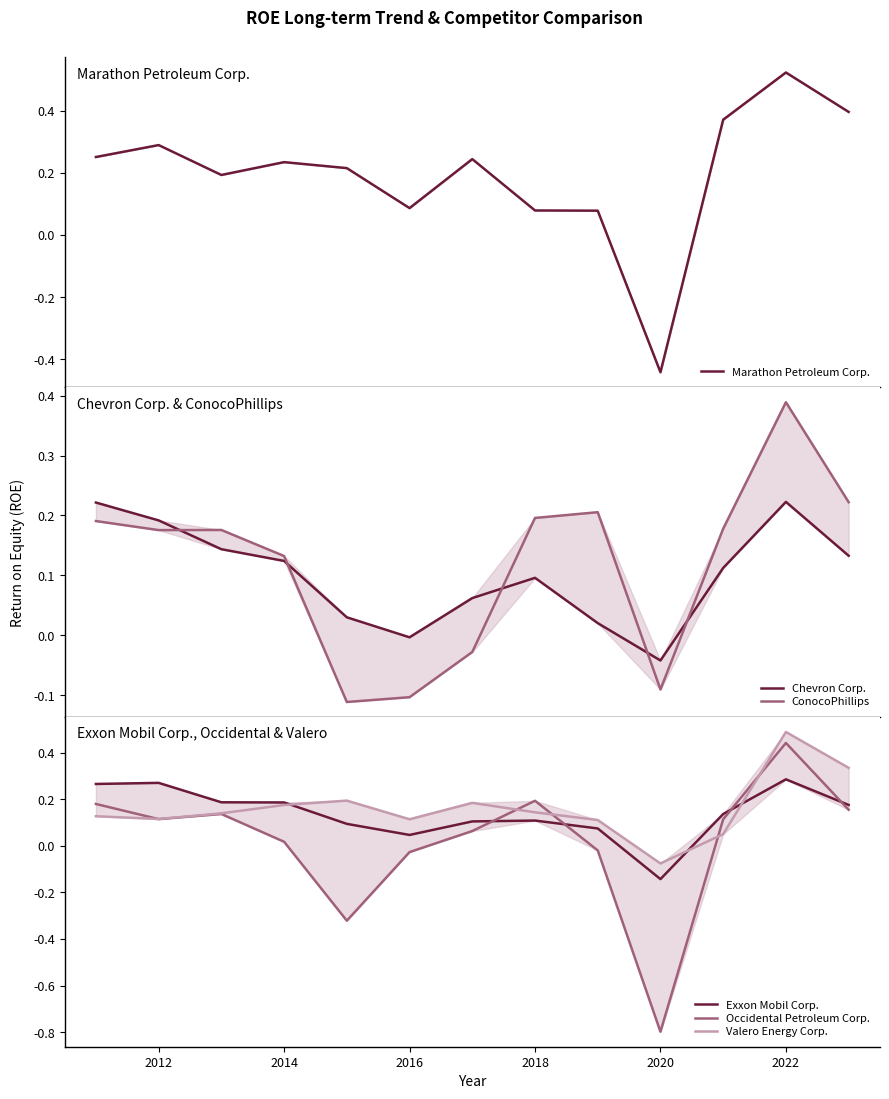

What is the difference between the maximum and minimum values in the Exxon Mobil Corp. series?

0.4